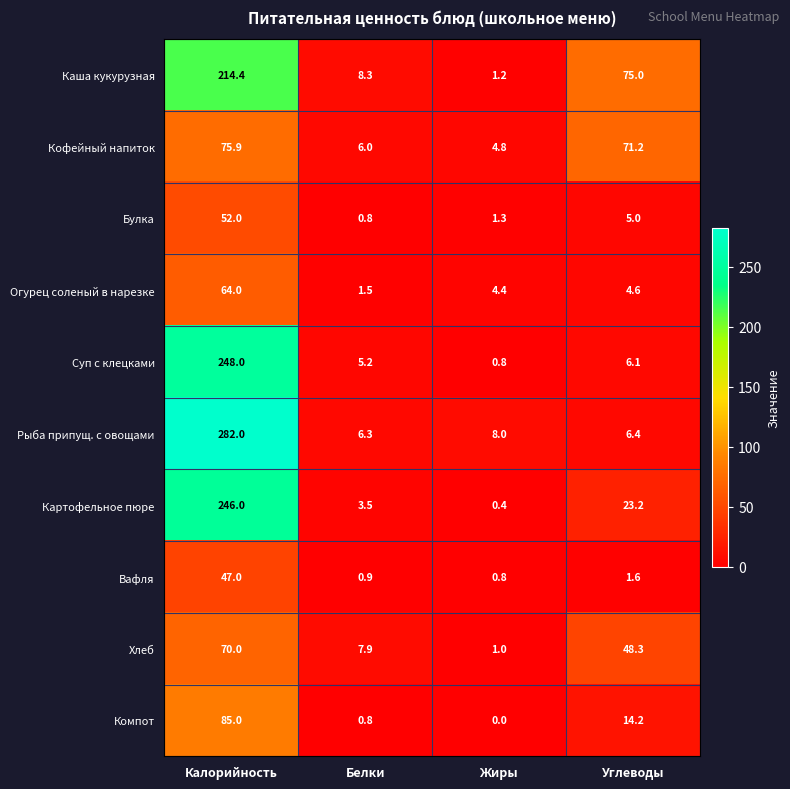

Rank the series by their maximum value, from lowest to highest.

Вафля, Булка, Огурец соленый в нарезке, Хлеб, Кофейный напиток, Компот, Каша кукурузная, Картофельное пюре, Суп с клецками, Рыба припущ. с овощами